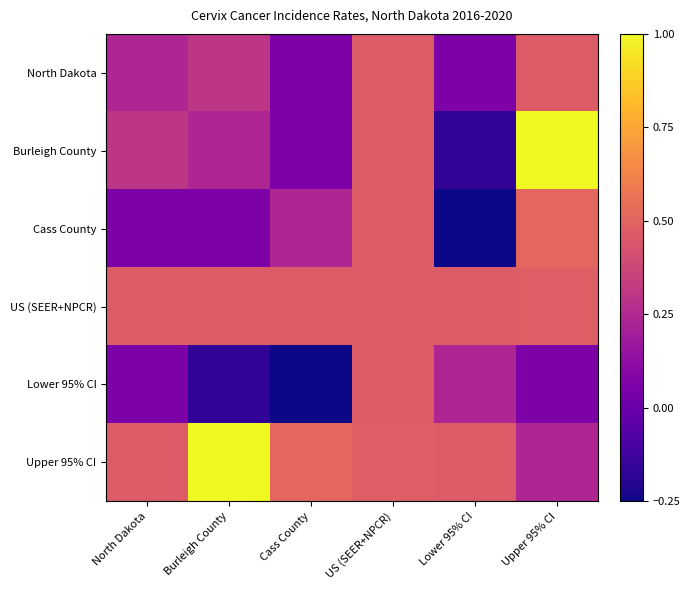

Which series has the widest spread of values?

Burleigh County